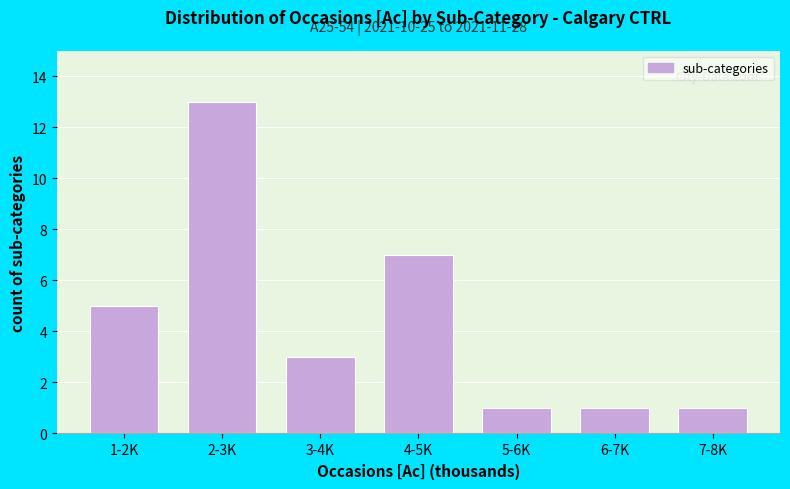

Reading left to right, list all the values displayed in this chart.

1-2K=5	2-3K=13	3-4K=3	4-5K=7	5-6K=1	6-7K=1	7-8K=1